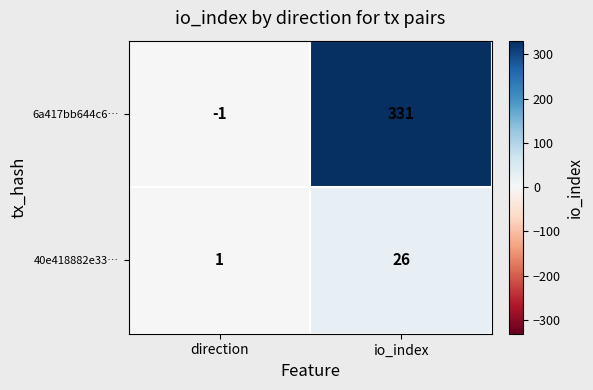

Which series changed the most between direction and io_index?

6a417bb644c6…